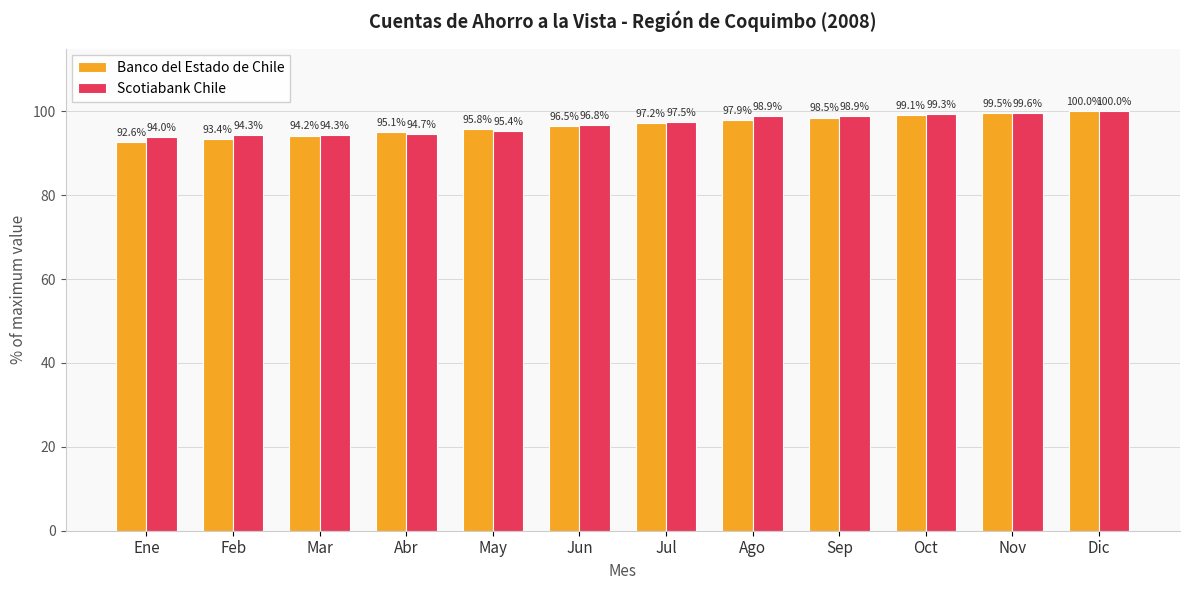

Reading left to right, extract all data points from this chart.

Banco del Estado de Chile: 92.6	93.4	94.2	95.1	95.8	96.5	97.2	97.9	98.5	99.1	99.5	100.0
Scotiabank Chile: 94.0	94.3	94.3	94.7	95.4	96.8	97.5	98.9	98.9	99.3	99.6	100.0